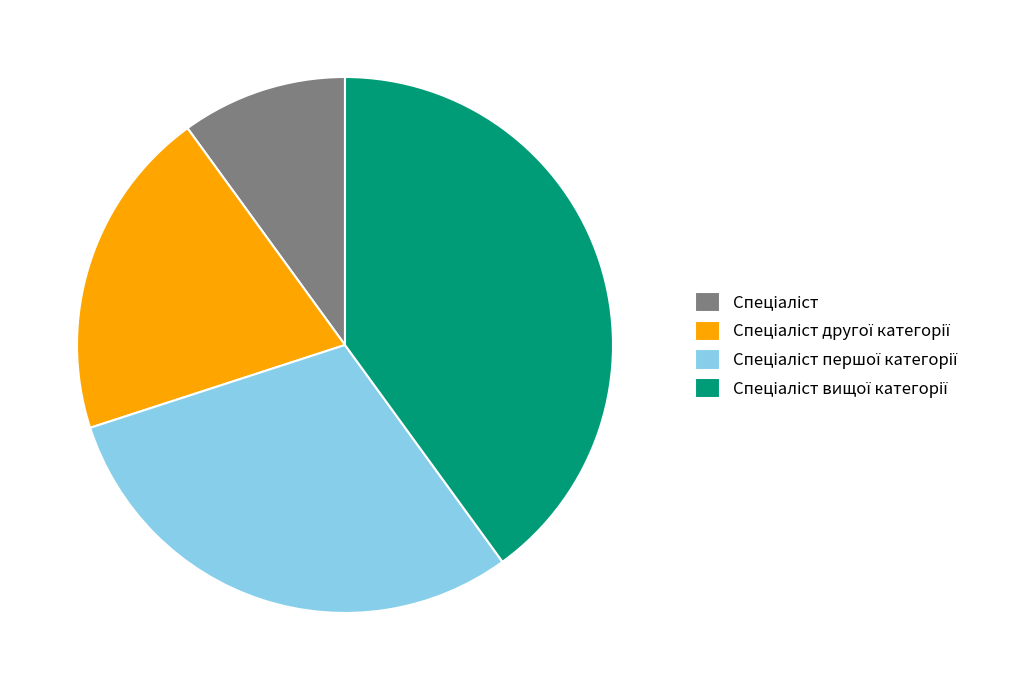

Count the number of slices in the pie.

4